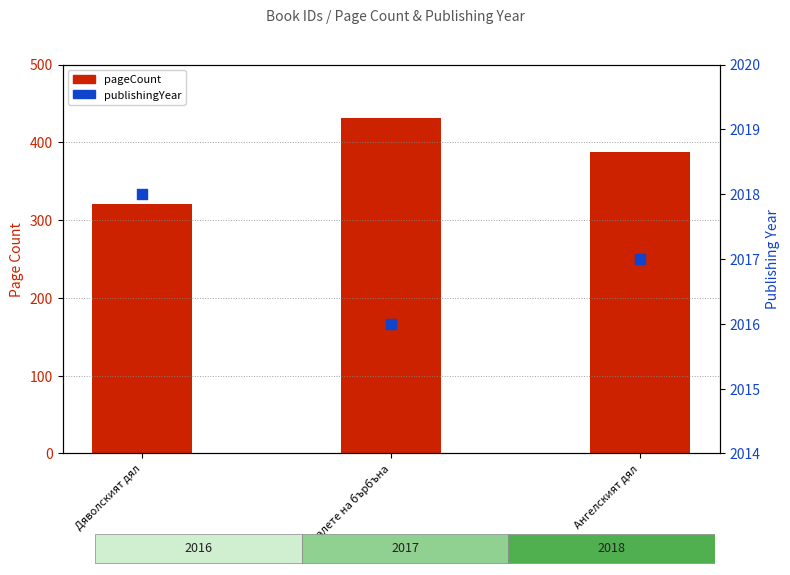

Which series reaches the minimum Y coordinate?

pageCount